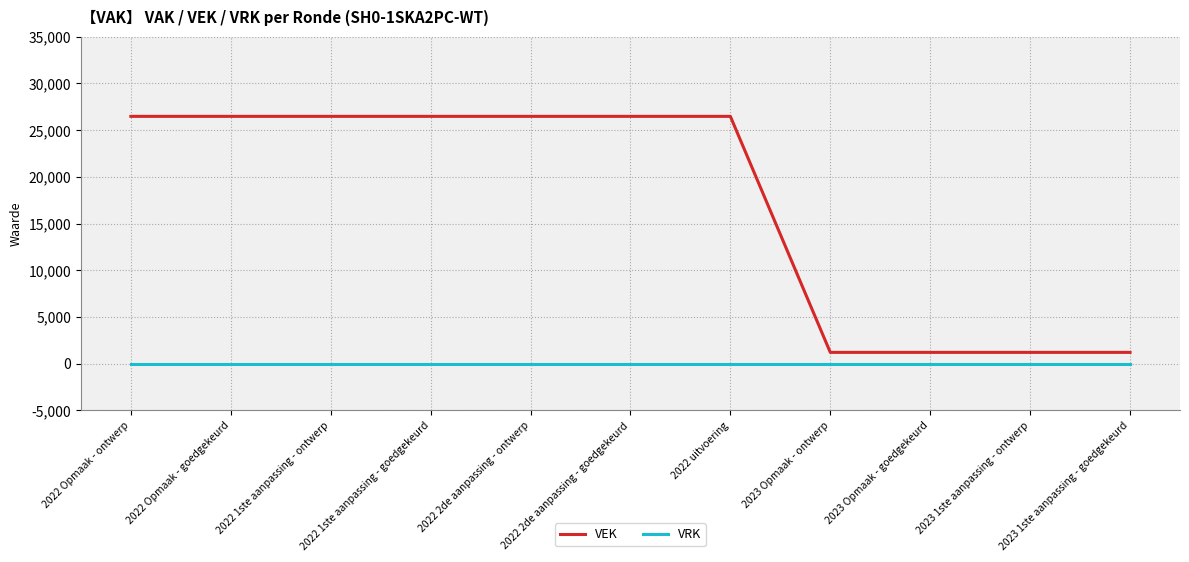

True or false: VRK and VEK intersect in this chart.

False